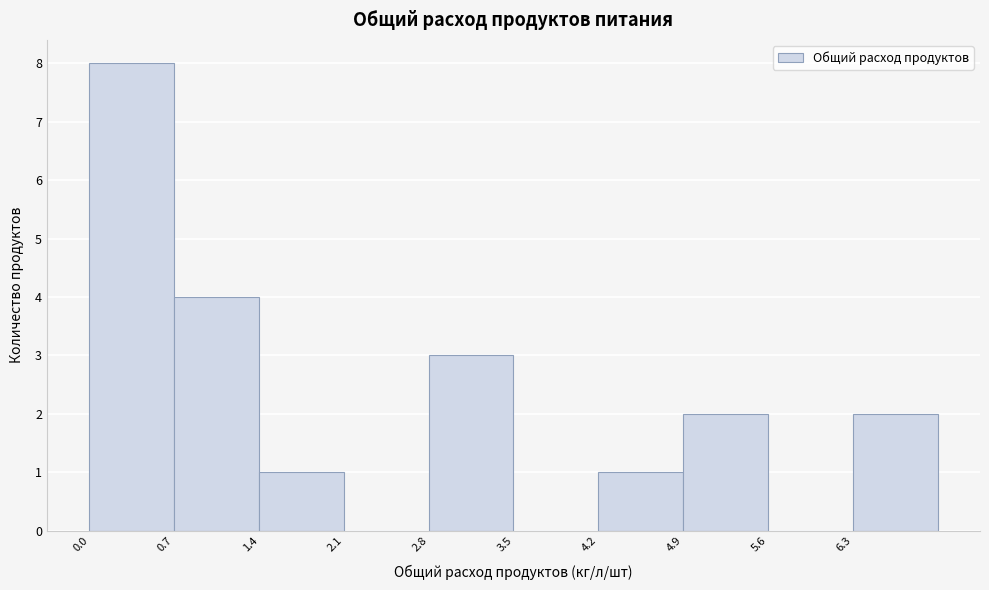

Over which range of the x-axis is the bar tallest?

0.0 to 0.7